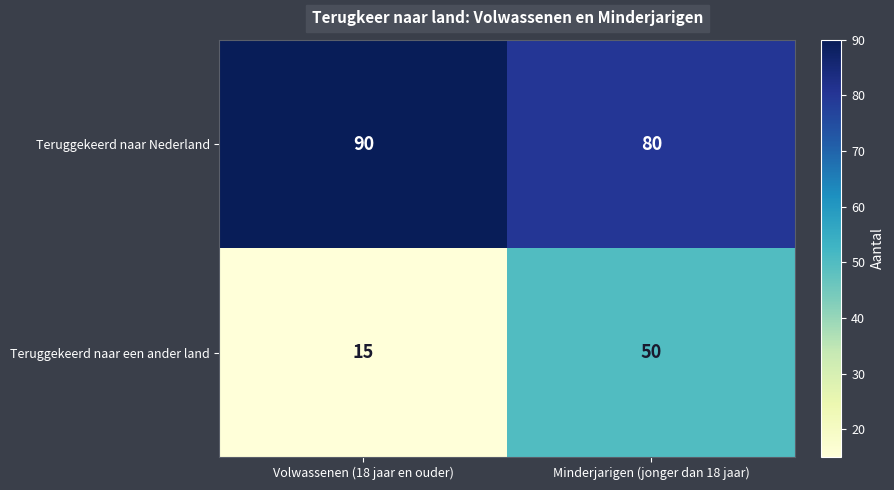

Reading left to right, transcribe all the data shown in this chart.

Teruggekeerd naar Nederland: 90	80
Teruggekeerd naar een ander land: 15	50